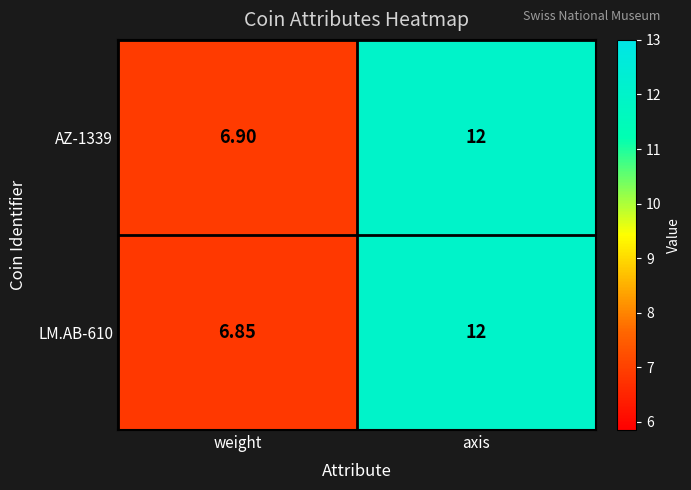

At which label is LM.AB-610 closest to 9?

weight